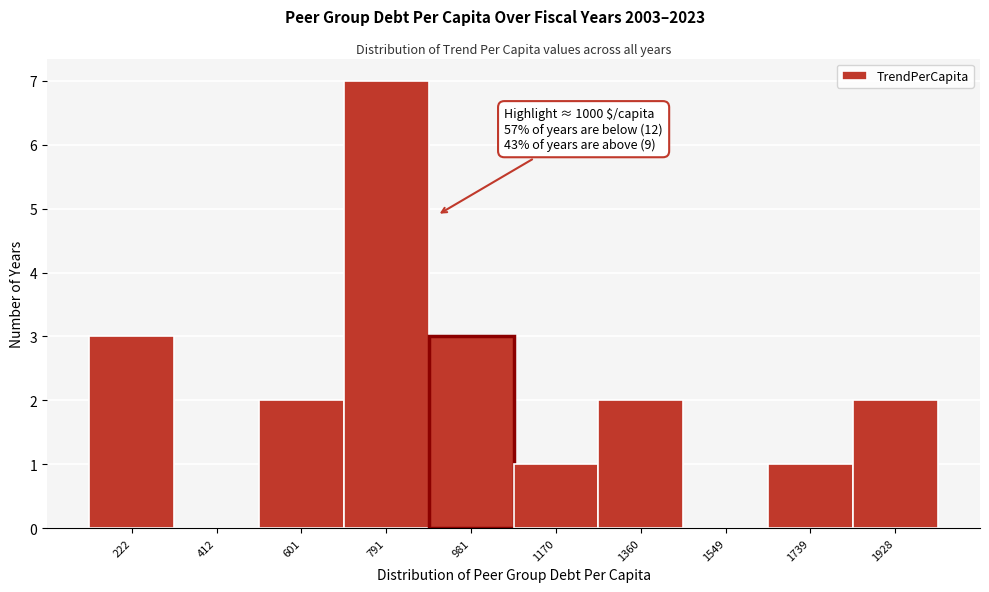

Reading left to right, what are all the values shown in this chart?

222=3	412=0	601=2	791=7	981=3	1170=1	1360=2	1549=0	1739=1	1928=2